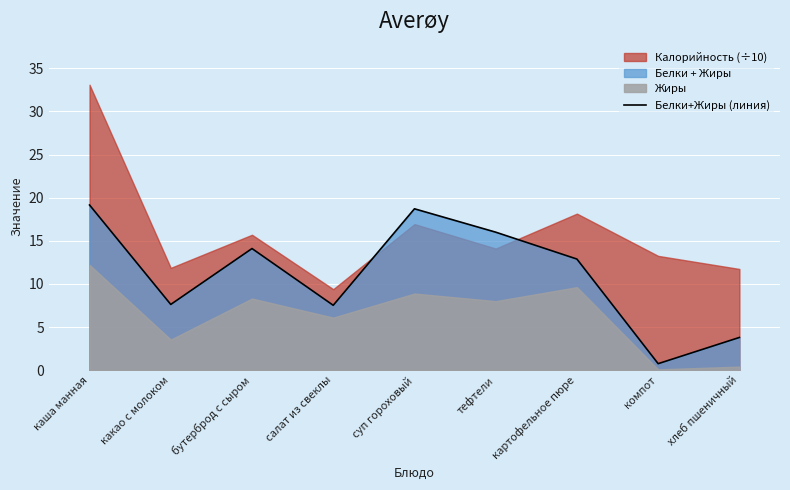

How many values are below 12?

4